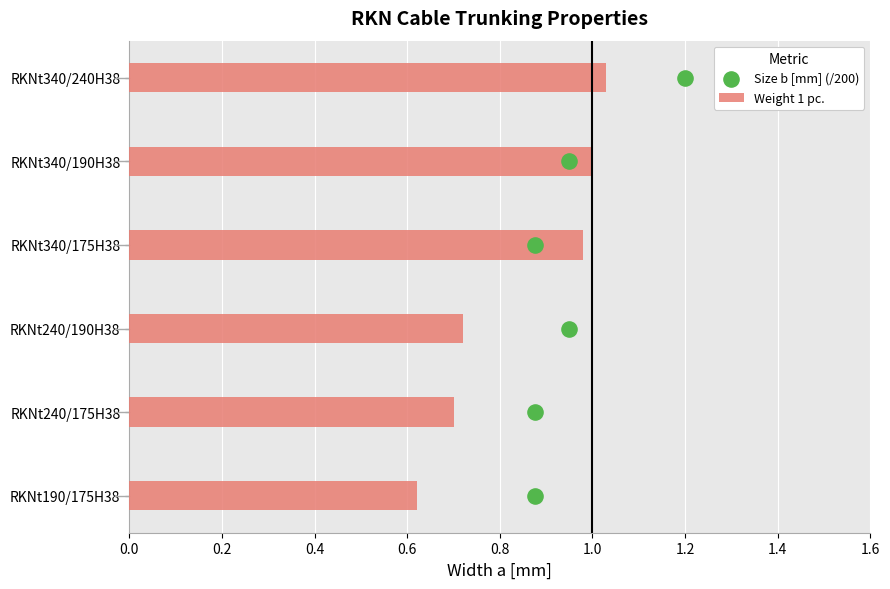

What is the change in value from 0.6 to 0.8?

+1